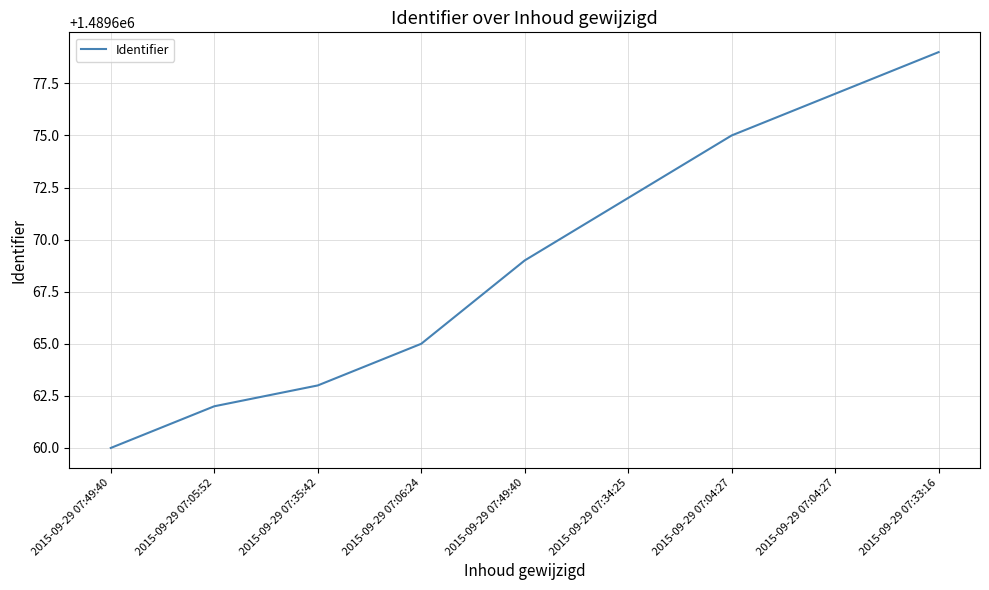

True or false: the data has more than 2 interior local peaks.

False